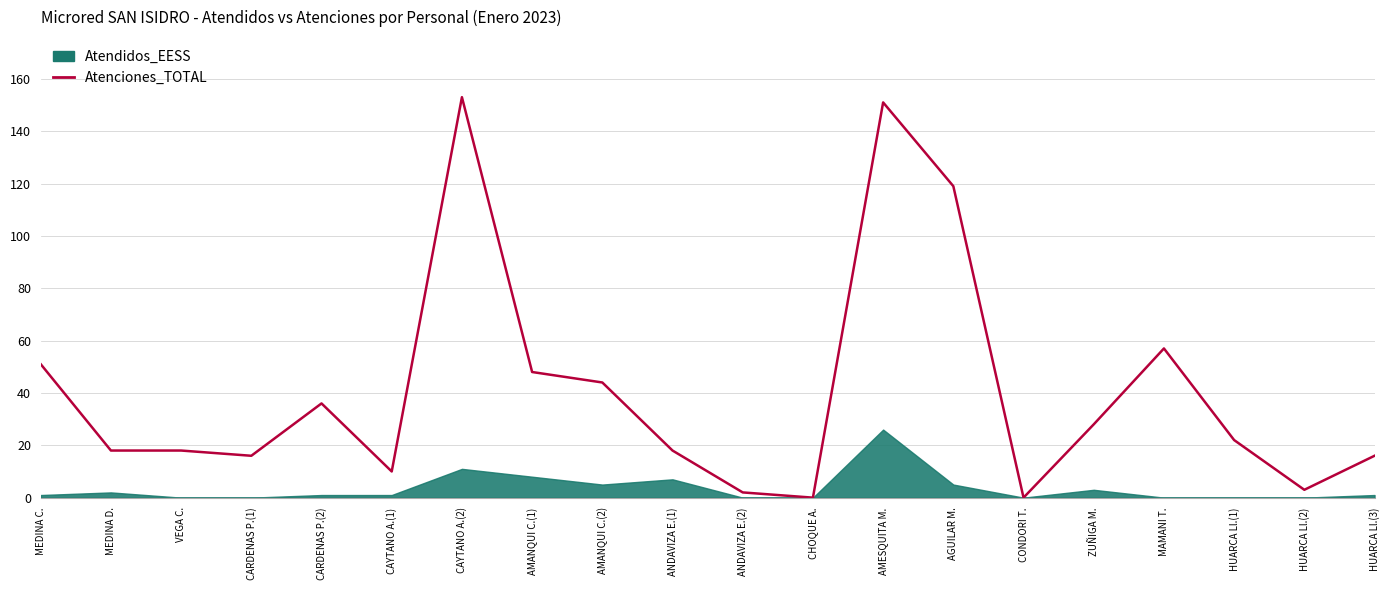

Which label corresponds to the largest value in the chart?

CAYTANO A.(2)